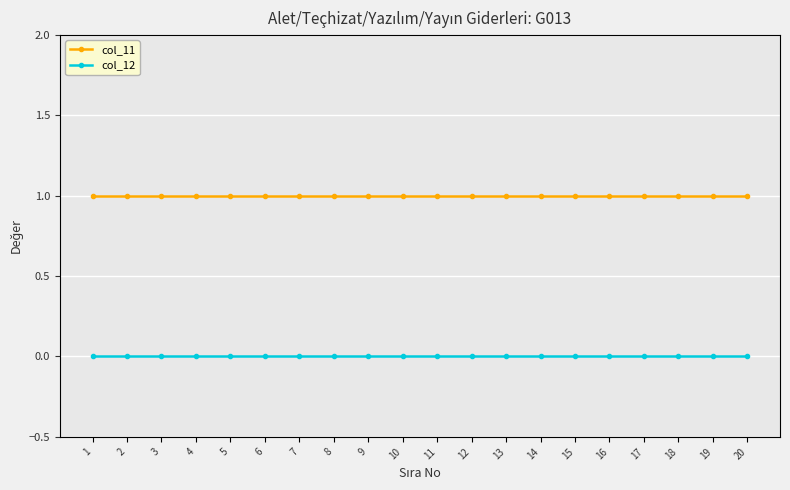

The col_12 series shows 0 at 10. True or false?

True